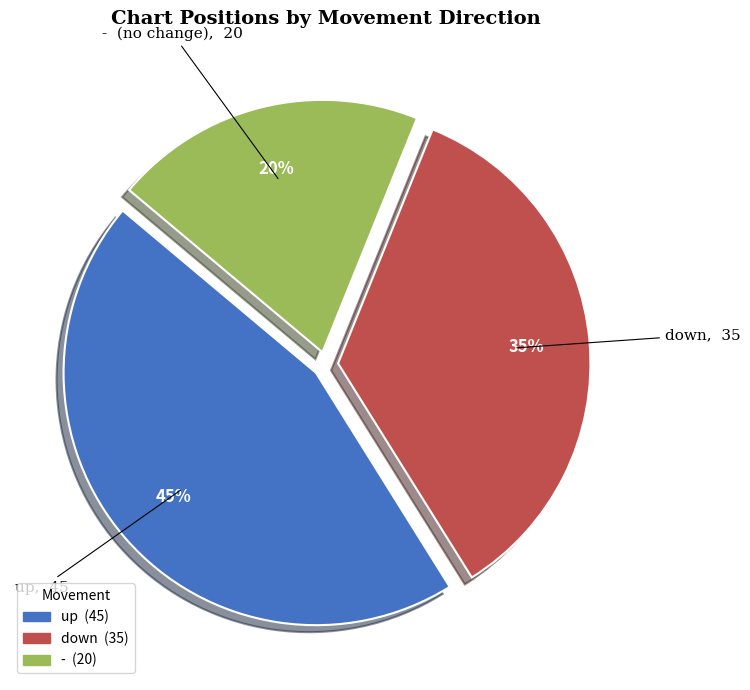

To the nearest percent, what portion does - represent?

20%